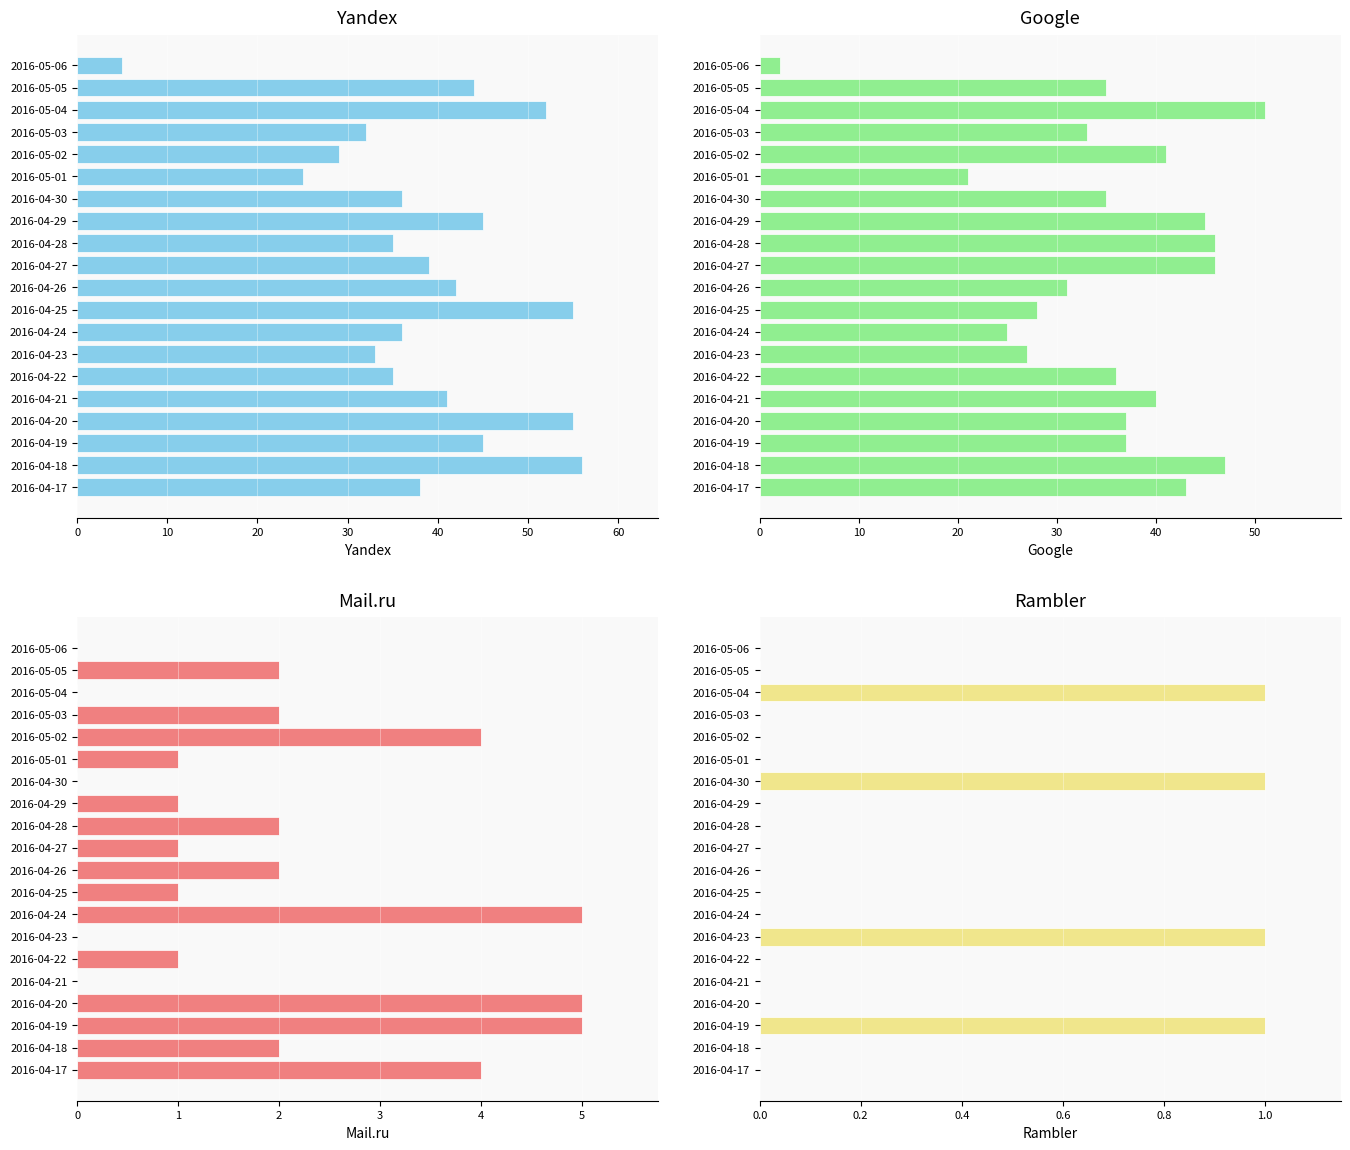

Which series changed the most between 2016-05-04 and 2016-04-27?

Yandex